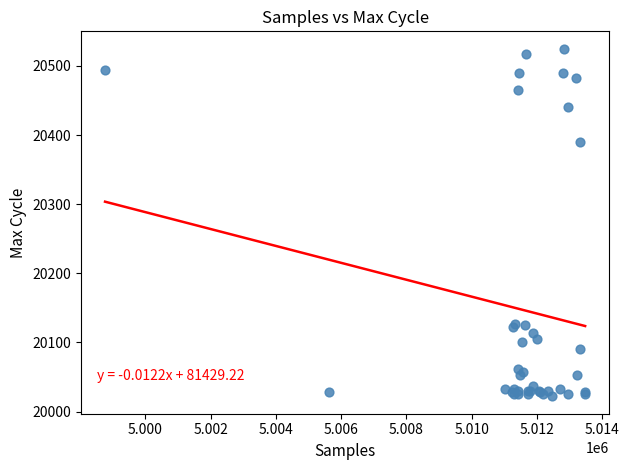

What Y value in the scatter plot is closest to 20273?

20390